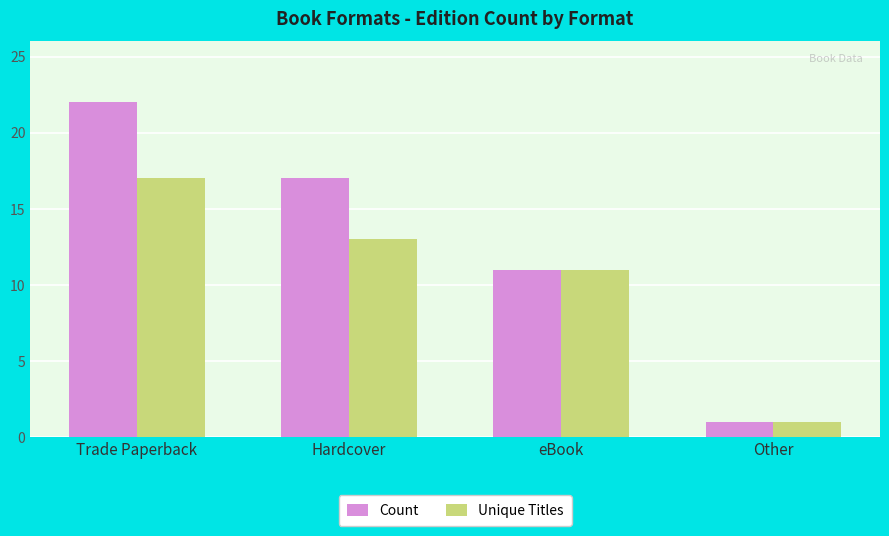

True or false: Unique Titles has a value of 22 at Hardcover.

False